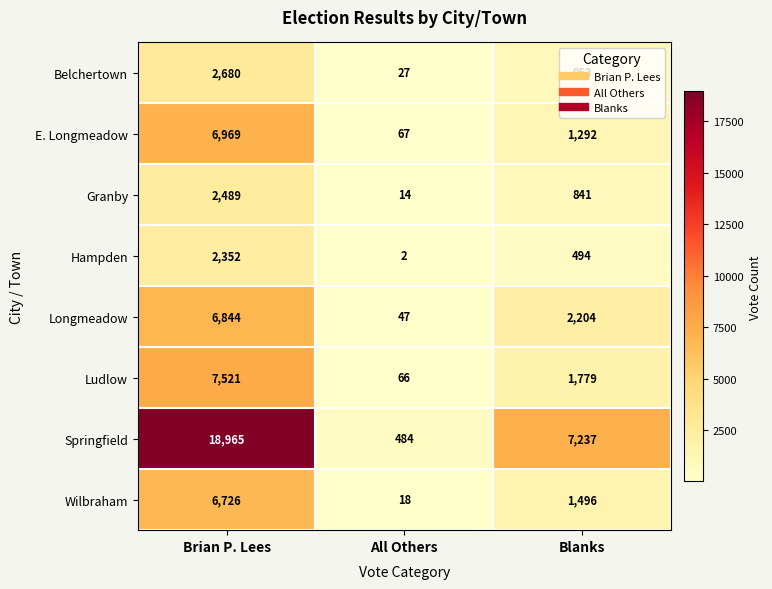

Which category has the highest value across all series?

Brian P. Lees